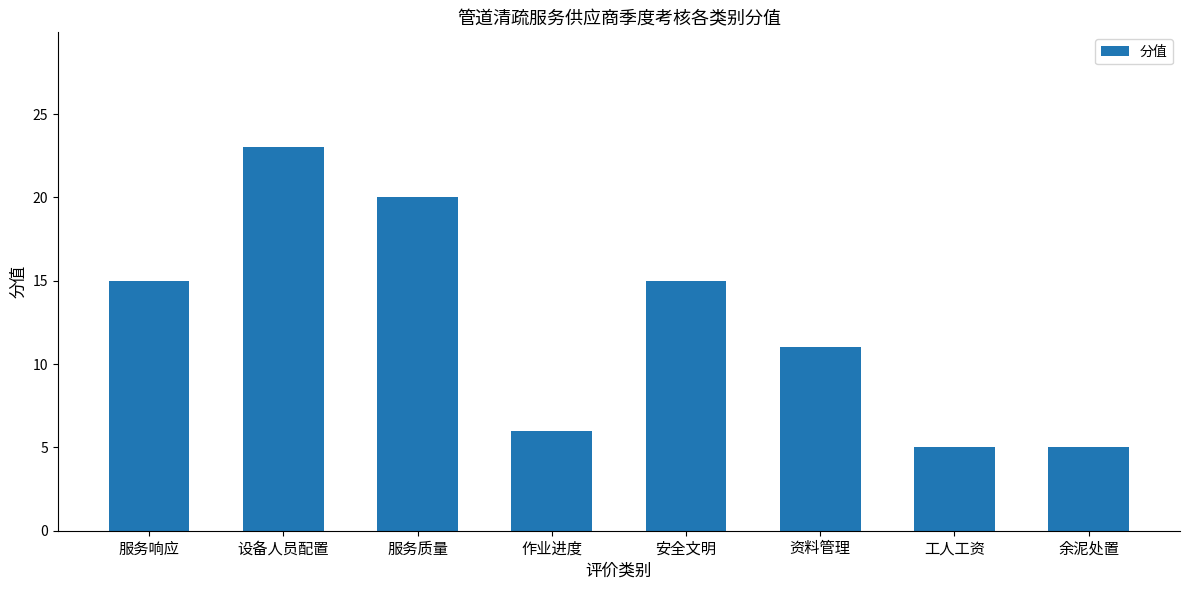

What is the sum of the values at 安全文明 and 资料管理?

26